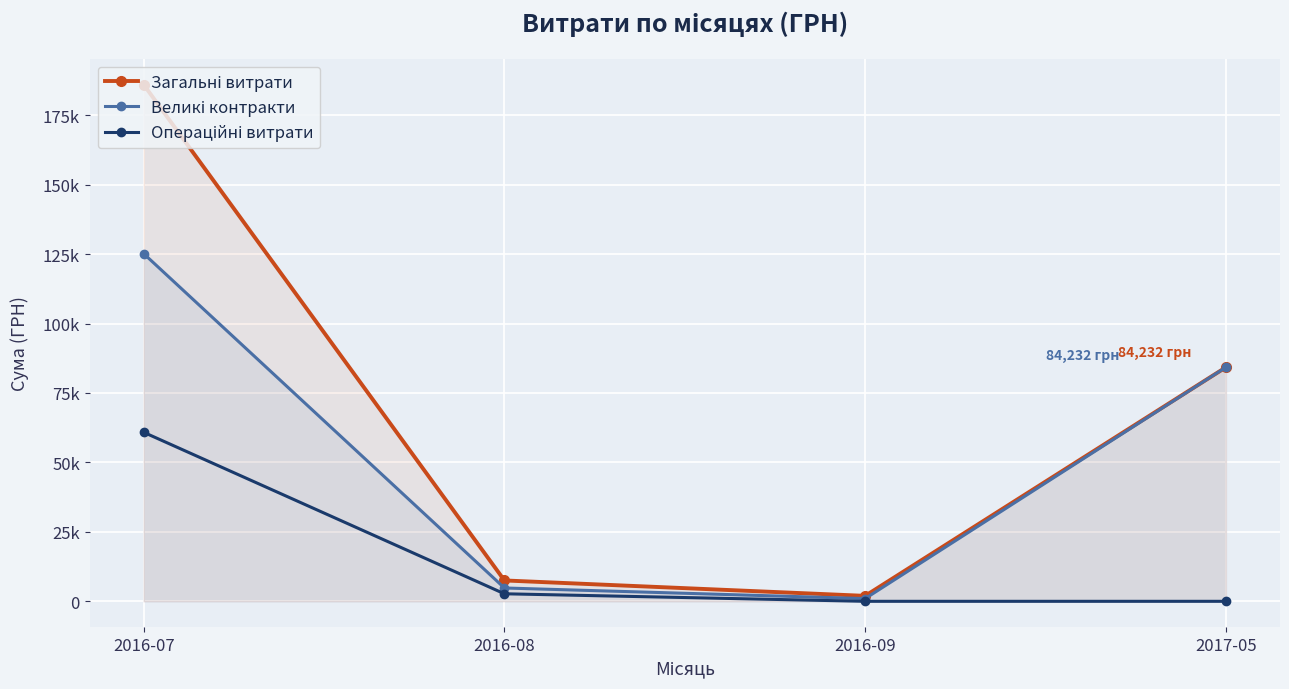

What is the average value of the Загальні витрати series?

69923.8